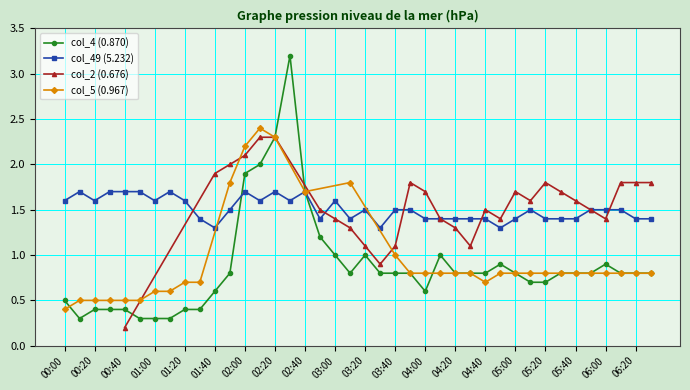

What is the lowest value of the col_4 (0.870) series?

0.3